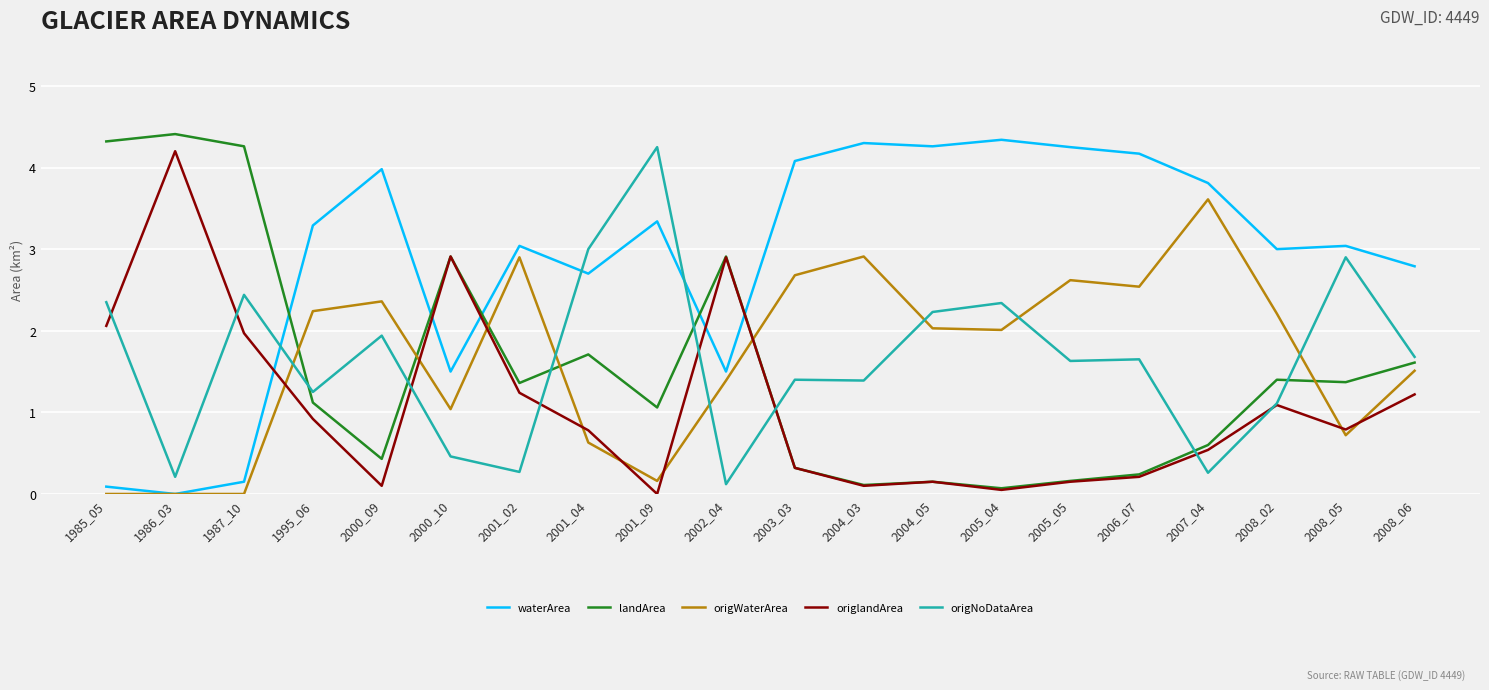

Between which two adjacent categories do landArea and waterArea first intersect?

1987_10 and 1995_06